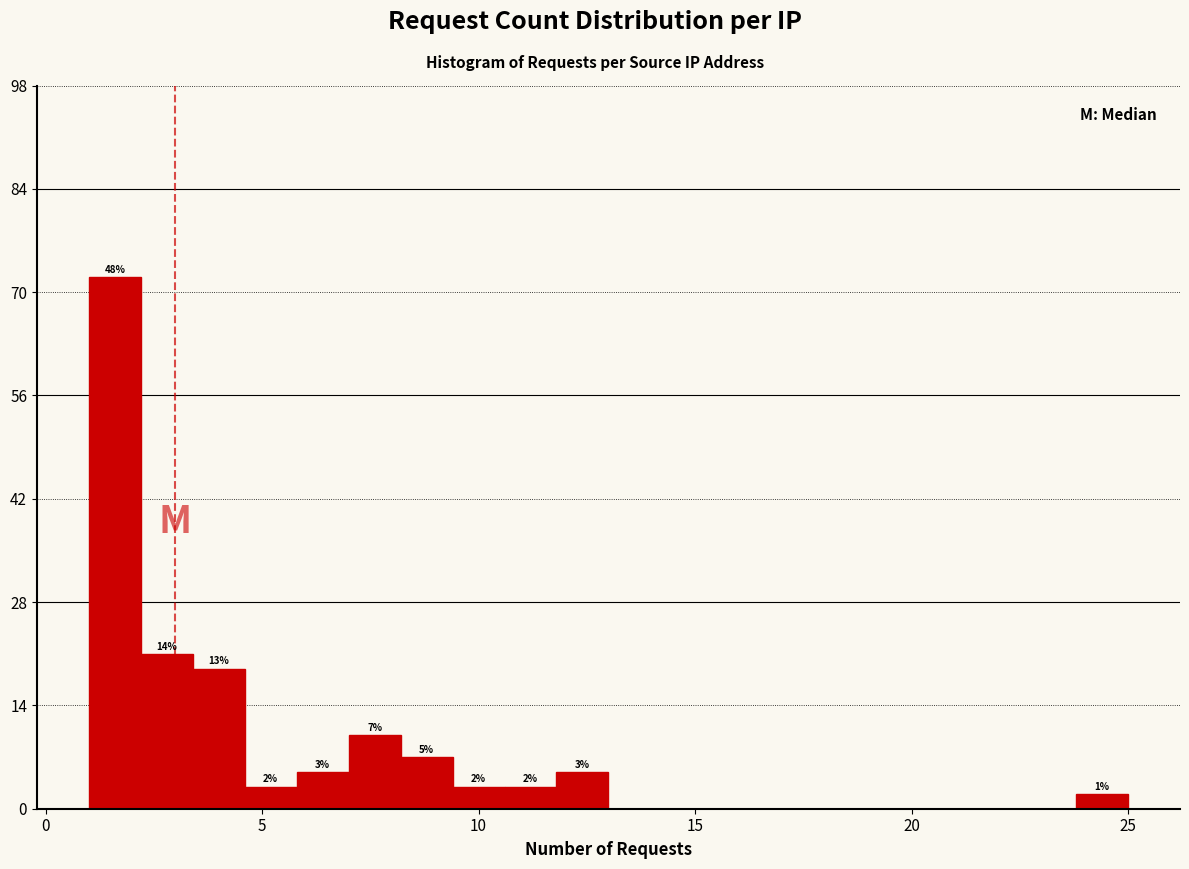

Around what value on the x-axis is the tallest bar? Give the approximate position of its centre, as read against the axis.

1.5